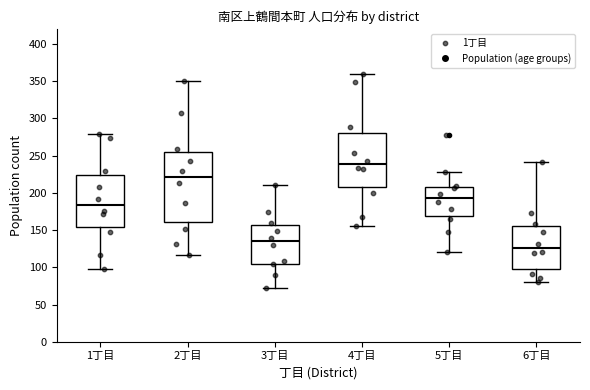

Reading left to right, transcribe this box plot: for each box, give where its median line is, the range the box spans, and where its two whiskers end, as read against the y-axis. The values are not printed on the chart, so give them approximately, as read against the axis.

1丁目: median 185, box 155 to 225, whiskers 100 to 280
2丁目: median 220, box 160 to 255, whiskers 115 to 350
3丁目: median 135, box 105 to 155, whiskers 70 to 210
4丁目: median 240, box 210 to 280, whiskers 155 to 360
5丁目: median 195, box 170 to 210, whiskers 120 to 230
6丁目: median 125, box 100 to 155, whiskers 80 to 240